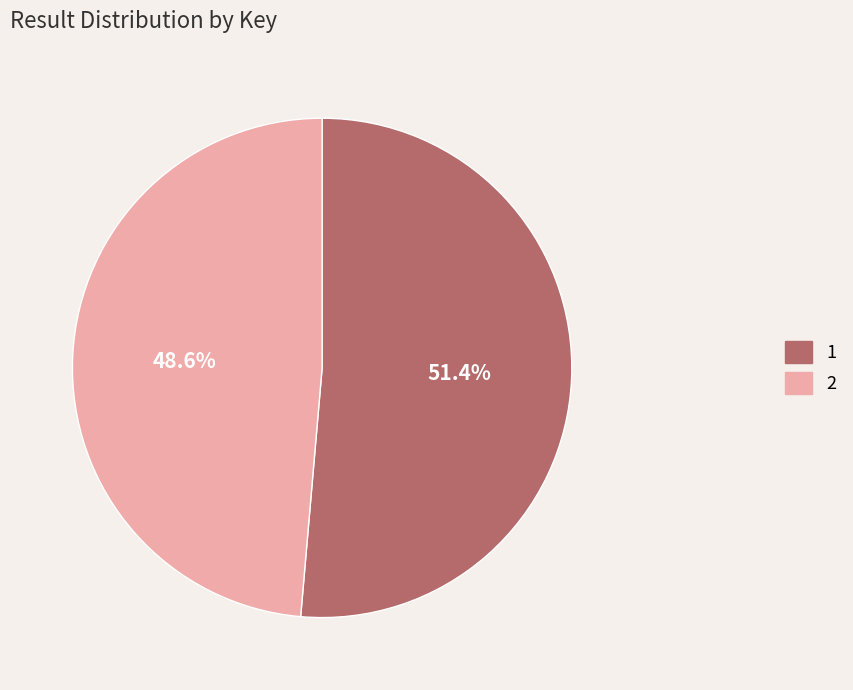

To the nearest percent, what portion does 2 represent?

49%